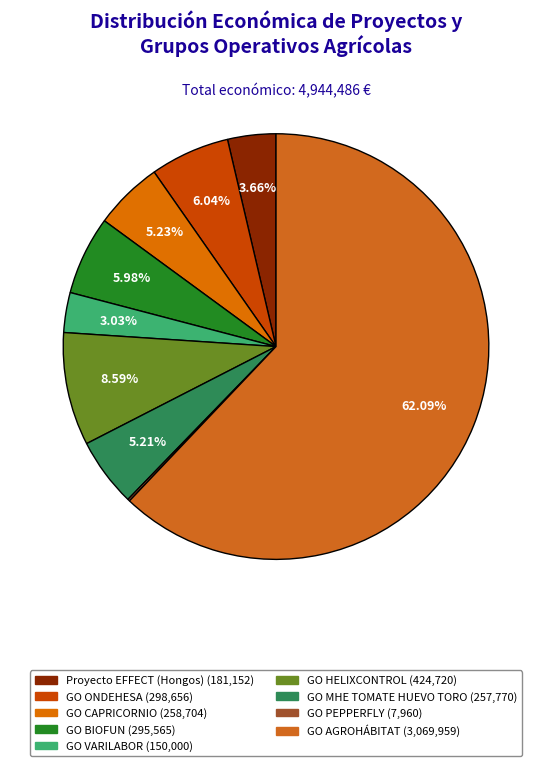

What percentage is NOT represented by GO BIOFUN?

94.0%